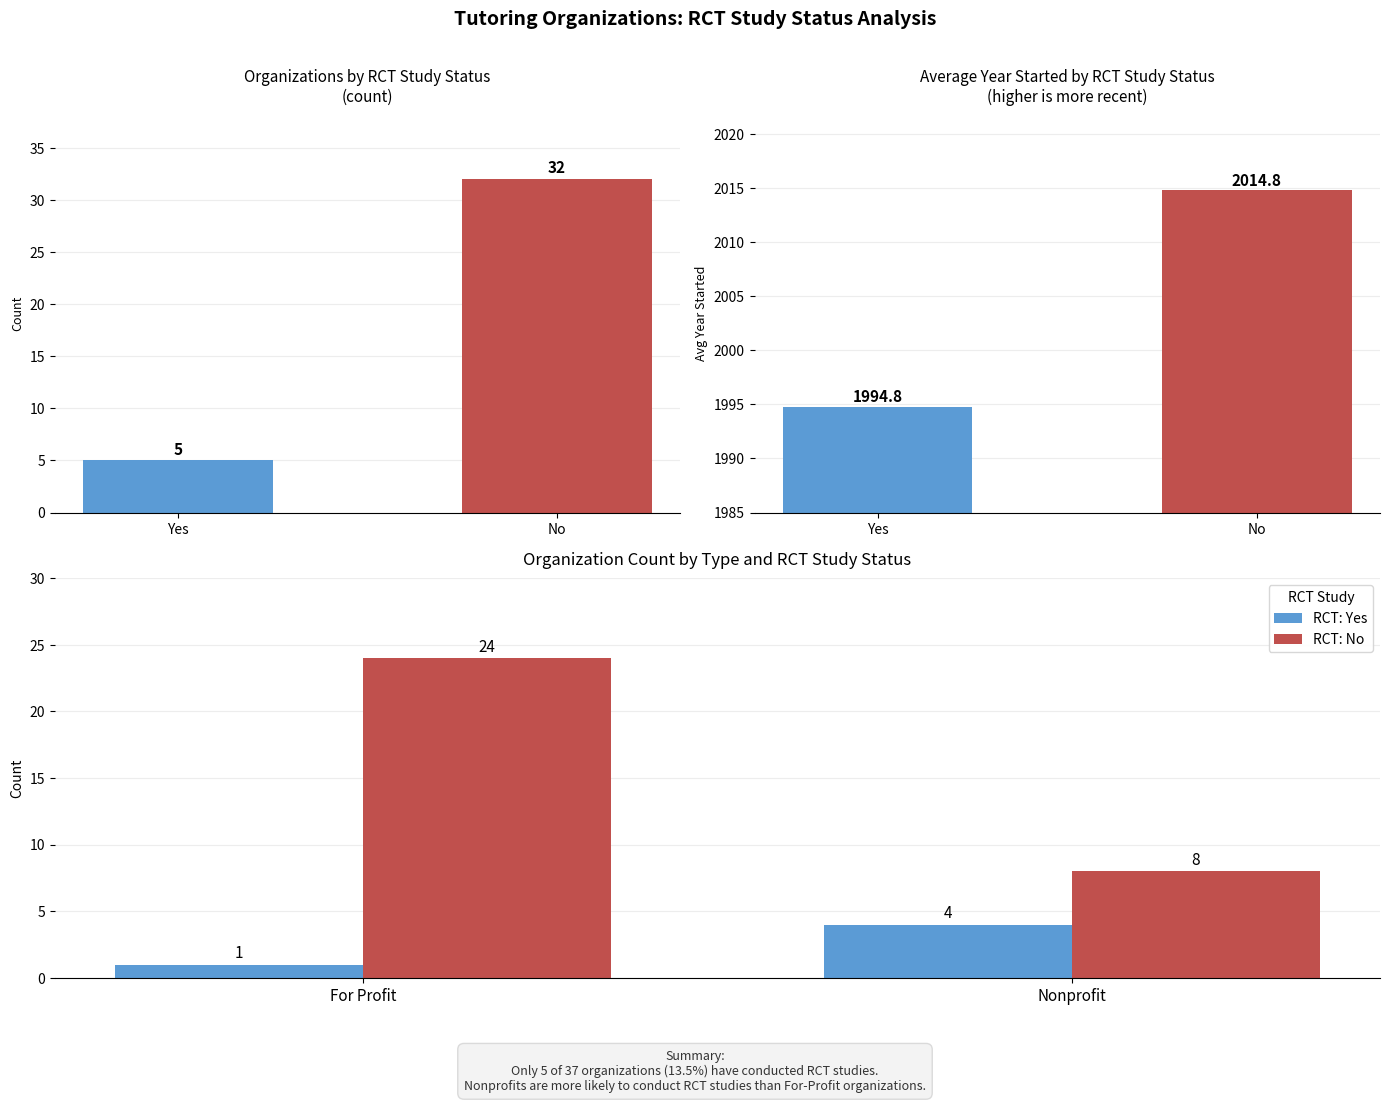

Rank the series by their maximum value, from highest to lowest.

RCT: No, RCT: Yes